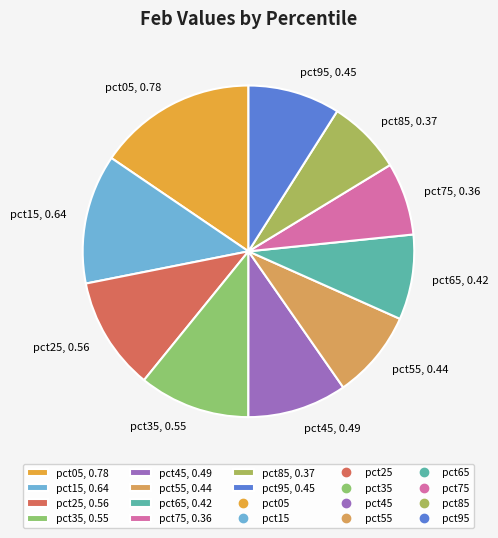

Is there any slice that represents more than half of the pie?

No